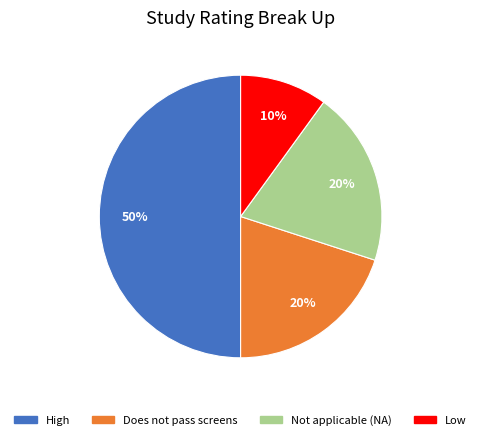

Is it true that Does not pass screens is 20% of the pie?

True